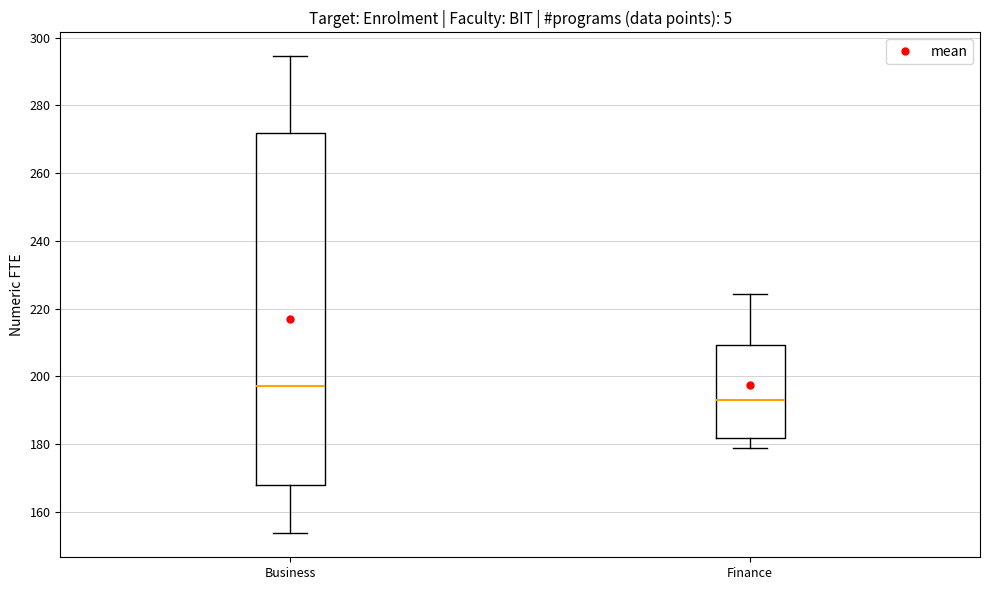

Reading left to right, read every box against the y-axis: the position of its median line, the range the box covers, and the ends of its whiskers. The values are not printed on the chart, so give them approximately, as read against the axis.

Business: median 198, box 168 to 272, whiskers 154 to 294
Finance: median 192, box 182 to 210, whiskers 178 to 224